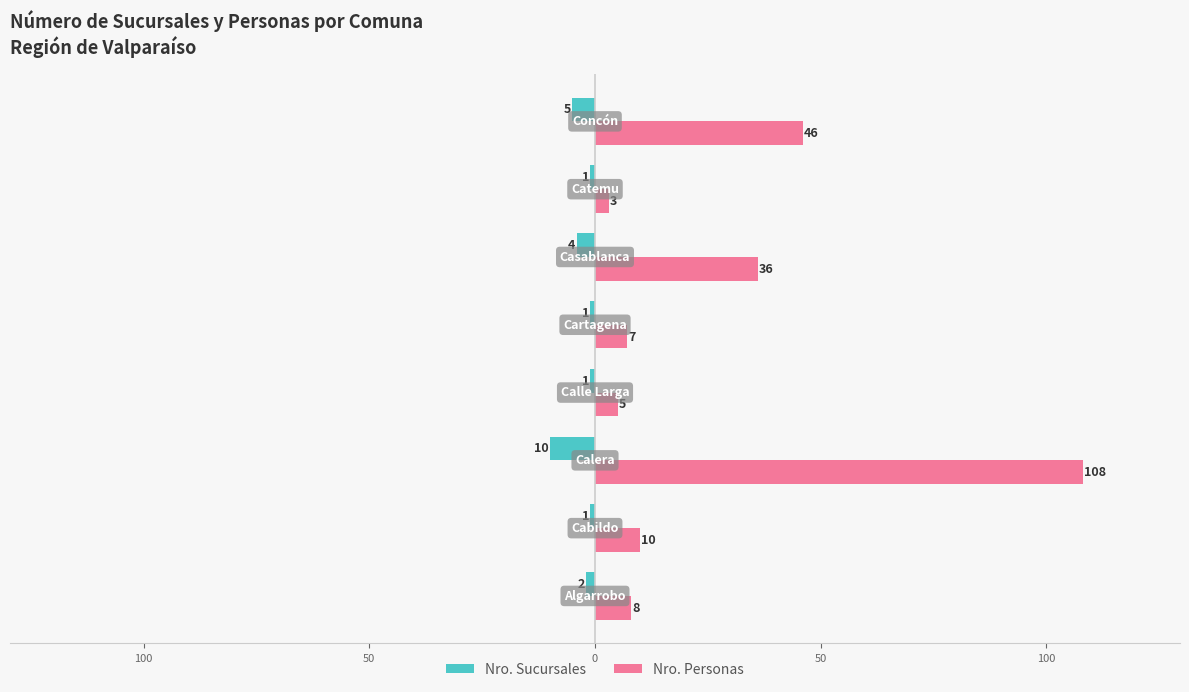

Rank the series by their maximum value, from highest to lowest.

Nro. Personas, Nro. Sucursales